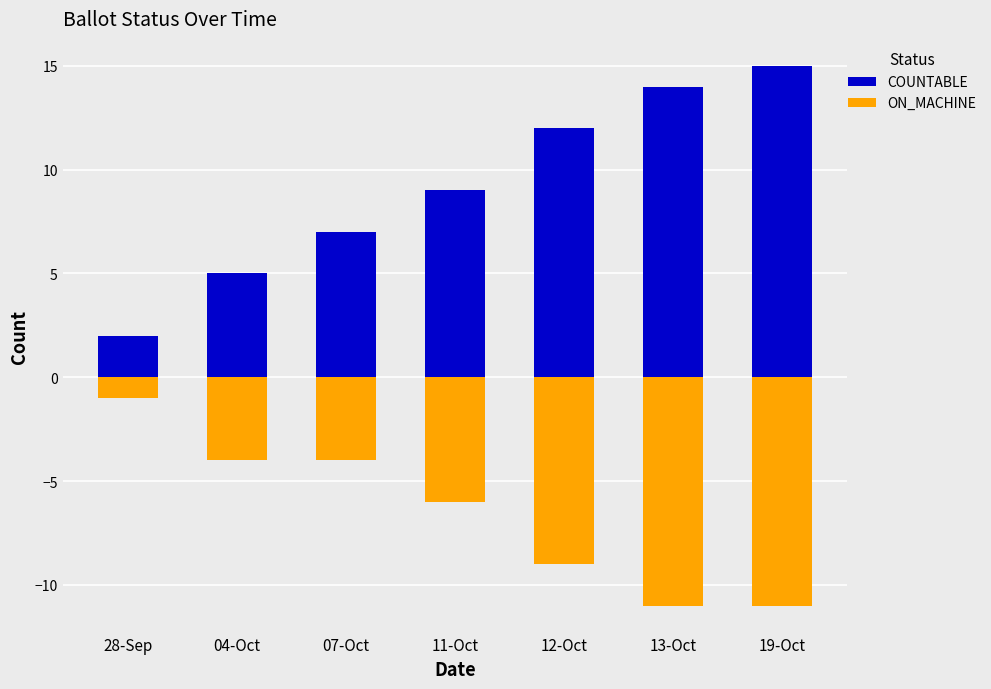

What are all the series names shown in the legend?

COUNTABLE, ON_MACHINE